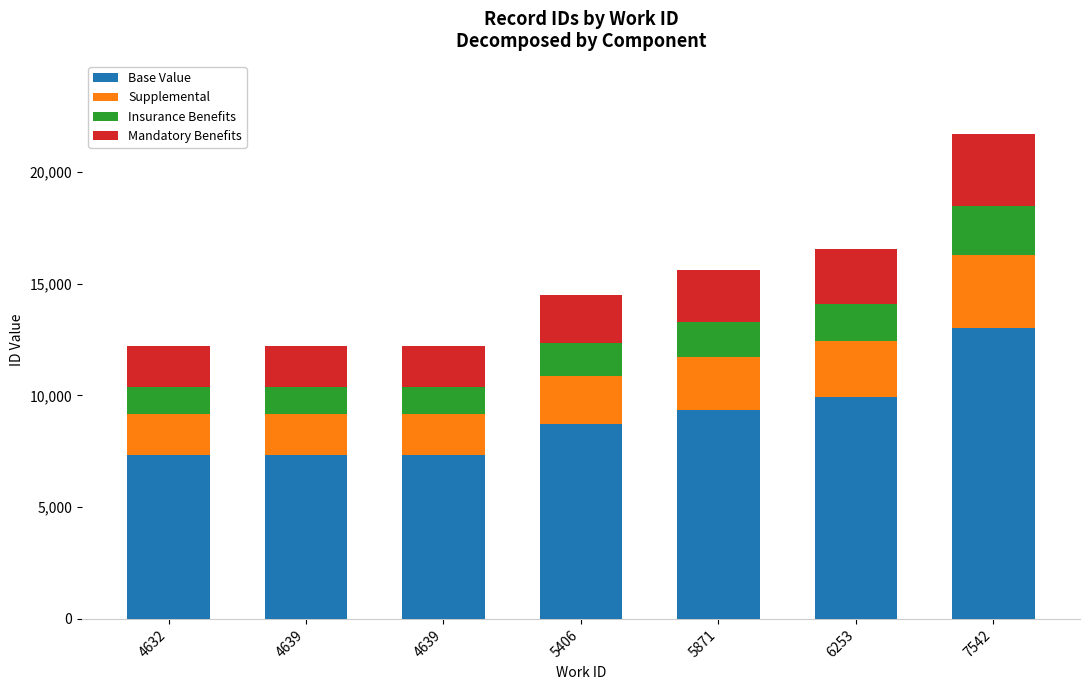

What are all the series names shown in the legend?

Base Value, Supplemental, Insurance Benefits, Mandatory Benefits